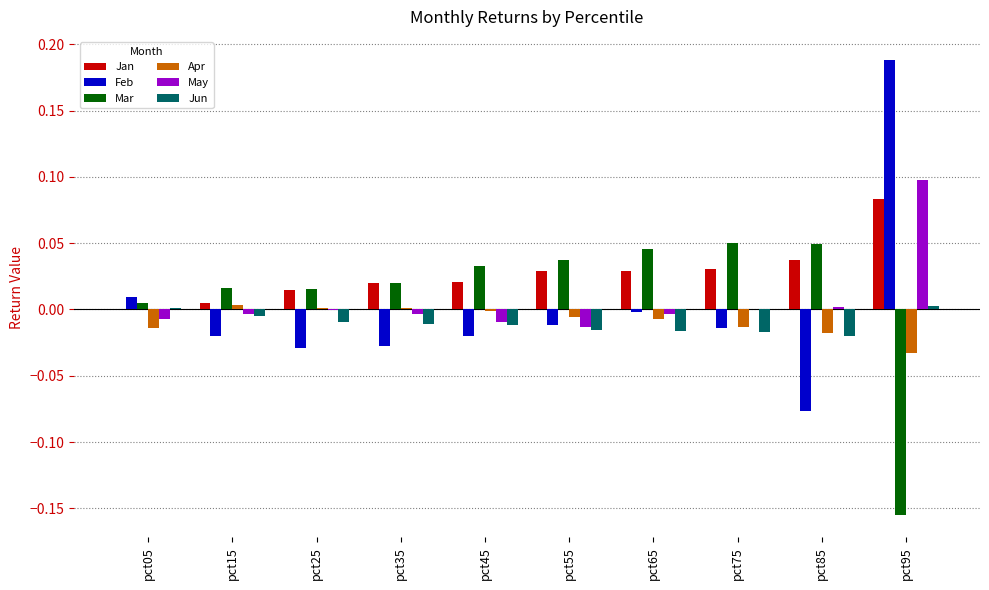

The Mar series shows 0.0 at pct75. True or false?

False